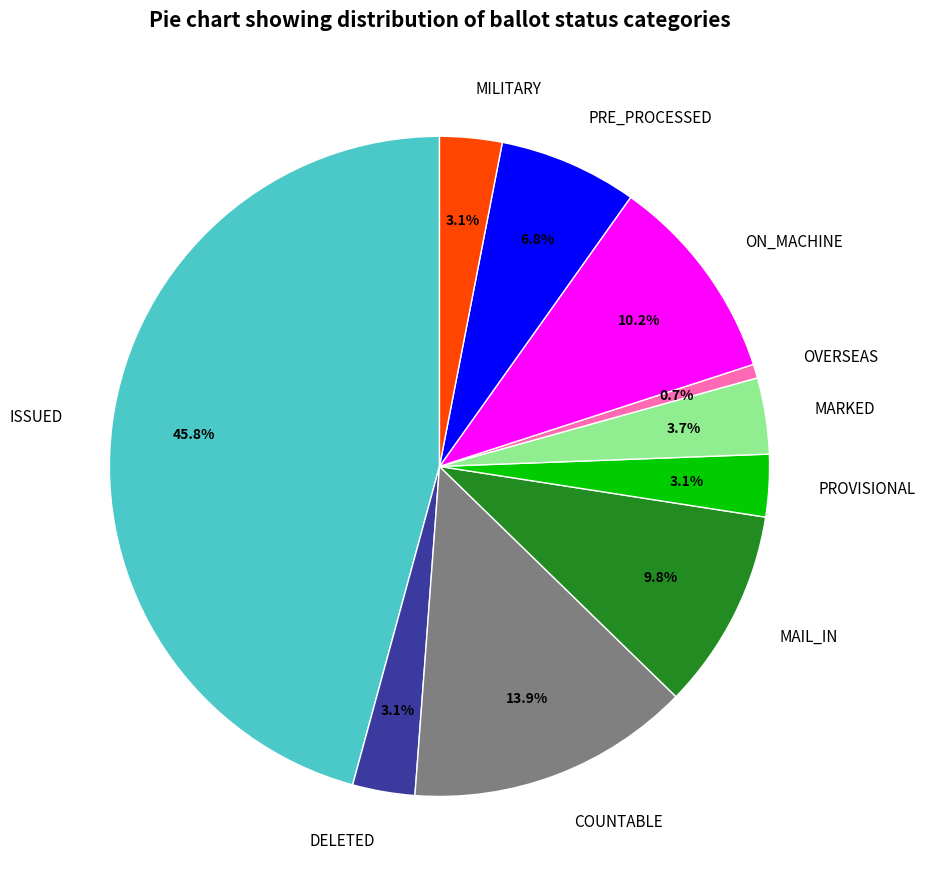

Which slice is the largest?

ISSUED